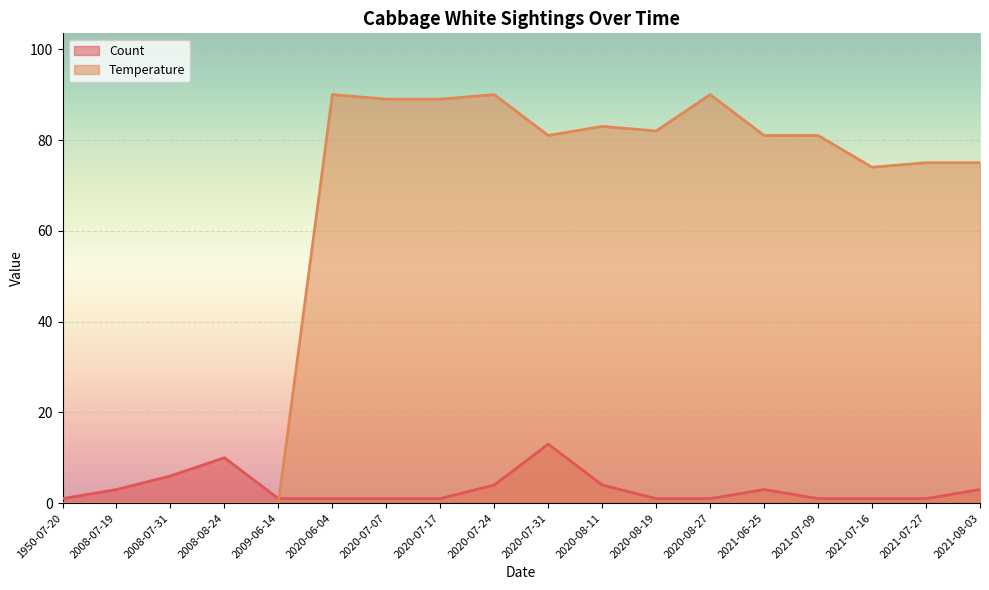

List the series in order of their peak value, lowest first.

Count, Temperature